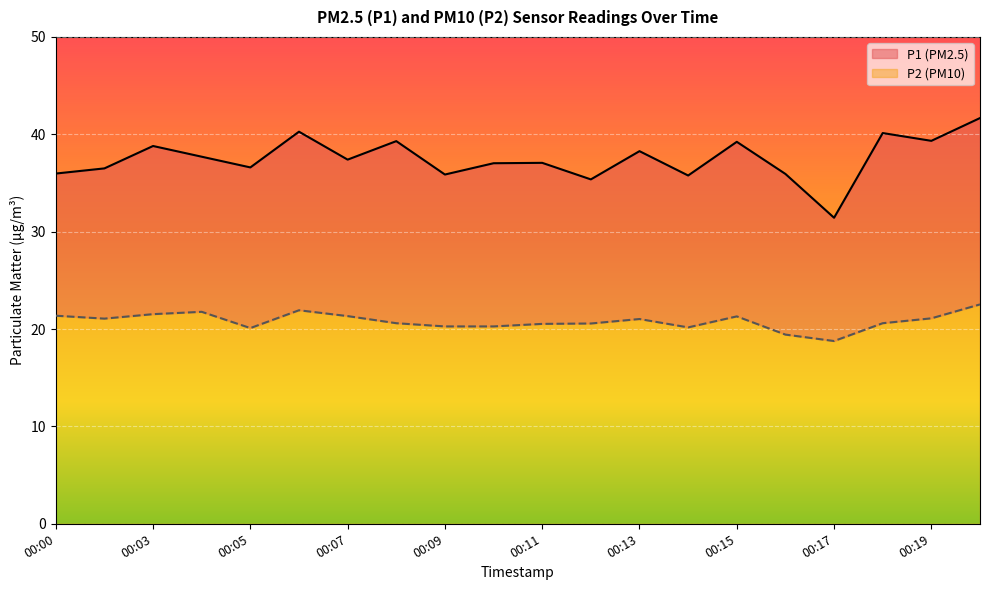

How many data points in P1 are above 37?

12